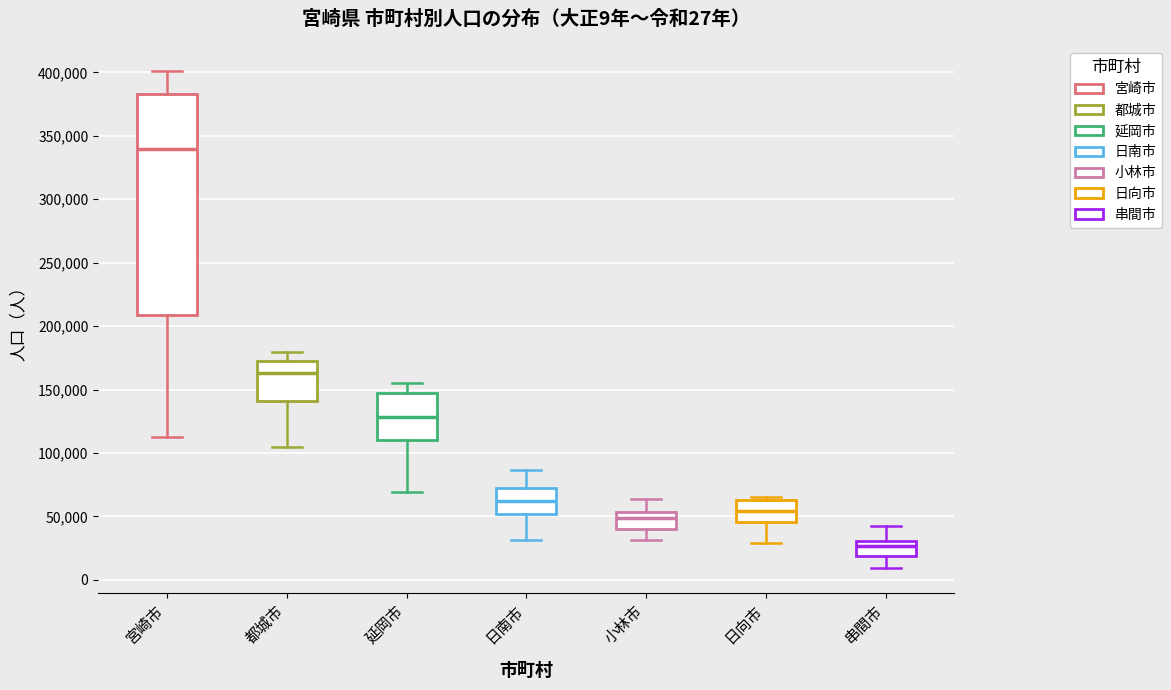

Which box is the tallest, from its lower edge to its upper edge?

宮崎市